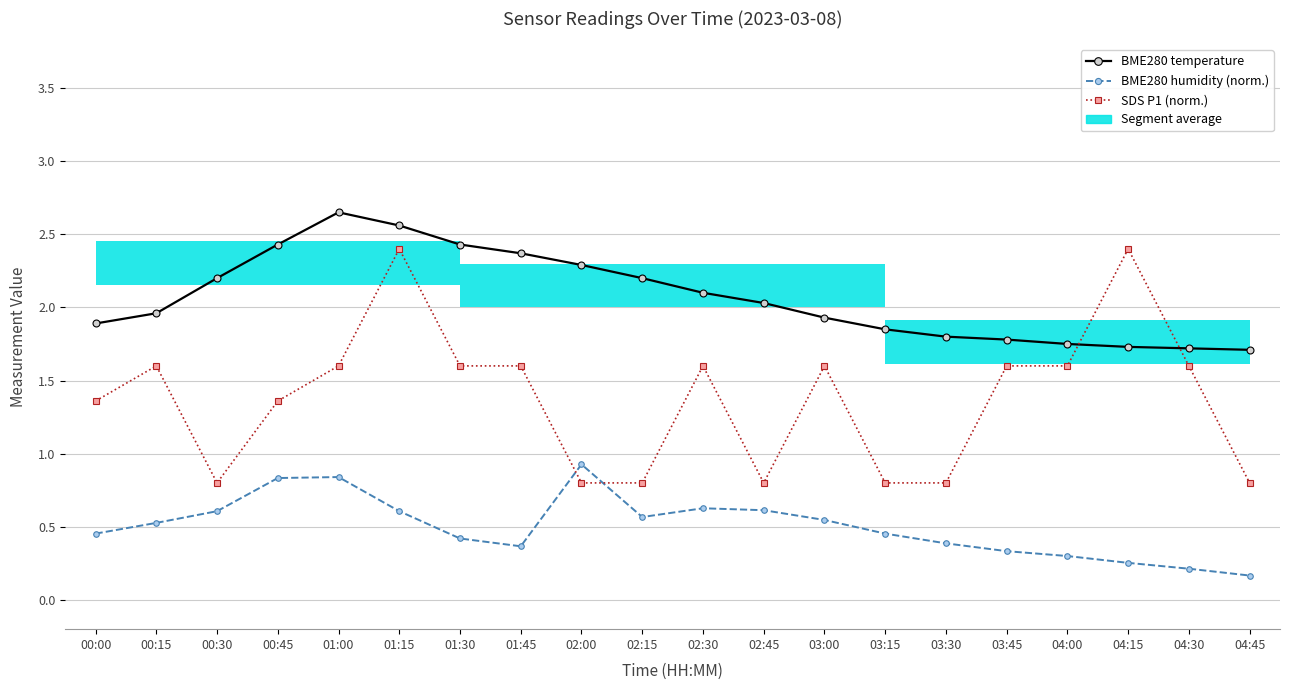

At which category is the sum across all series the highest?

01:15